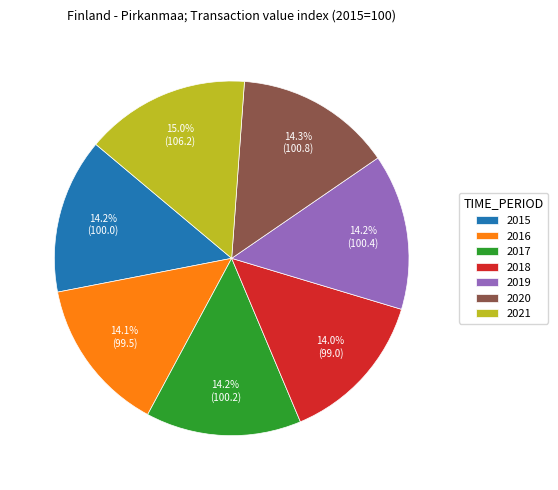

Count the number of slices in the pie.

7